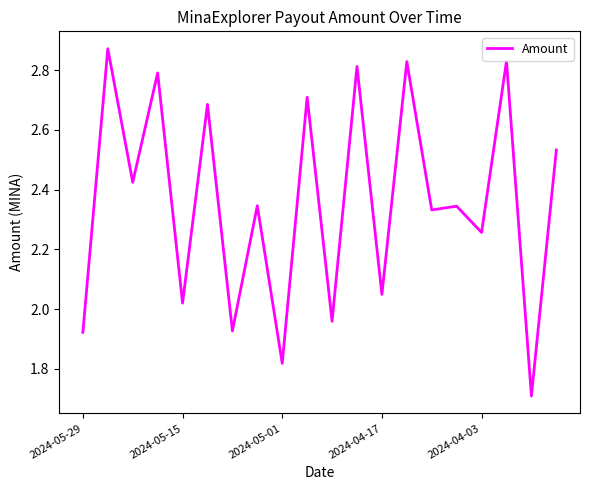

What is the smallest value displayed?

1.7